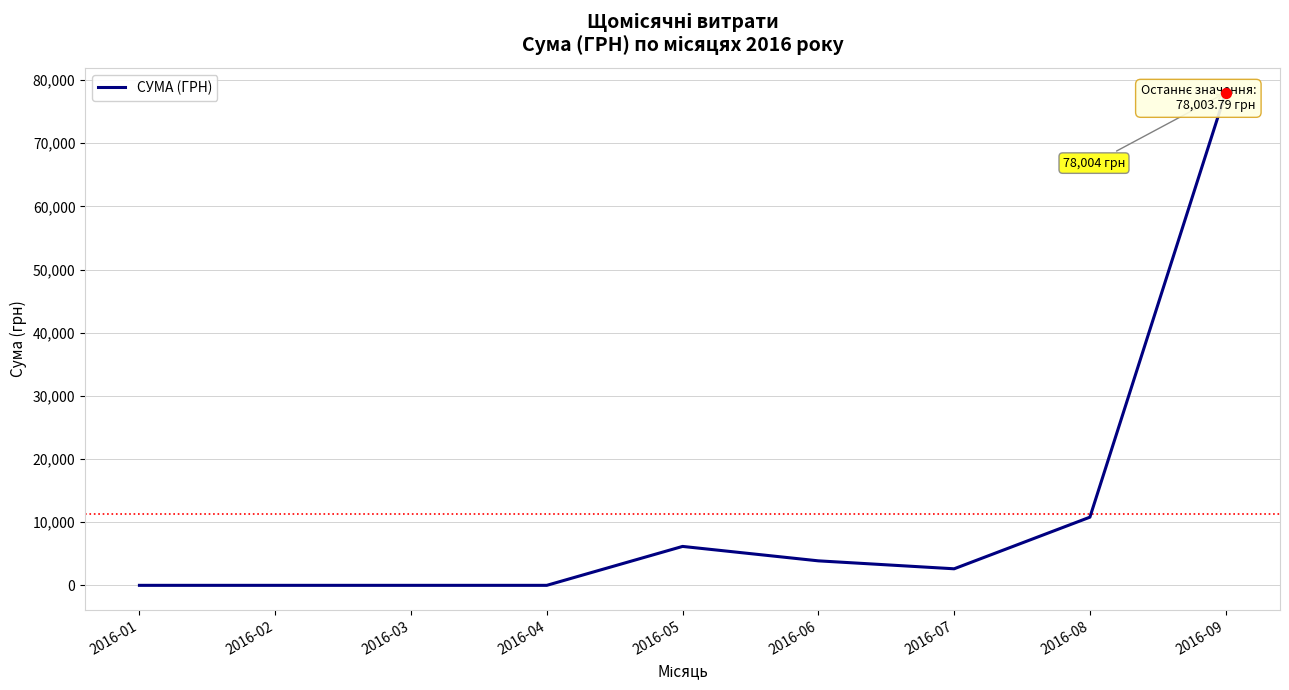

Between 2016-05 and 2016-08, which is larger?

2016-08